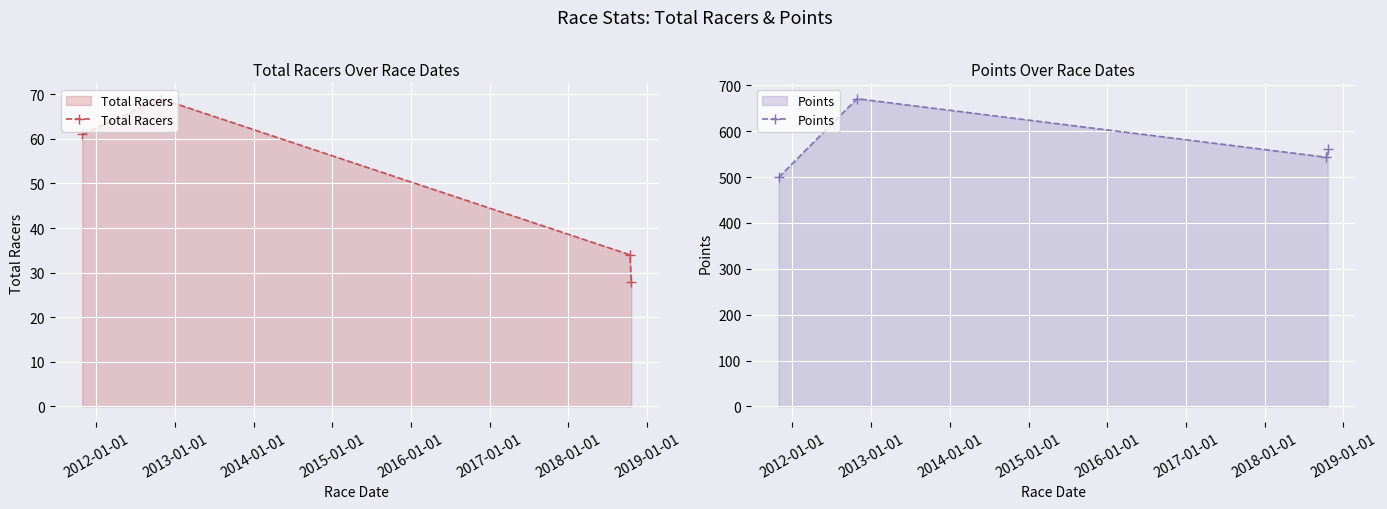

True or false: Total Racers has more than 0 interior local peaks.

True